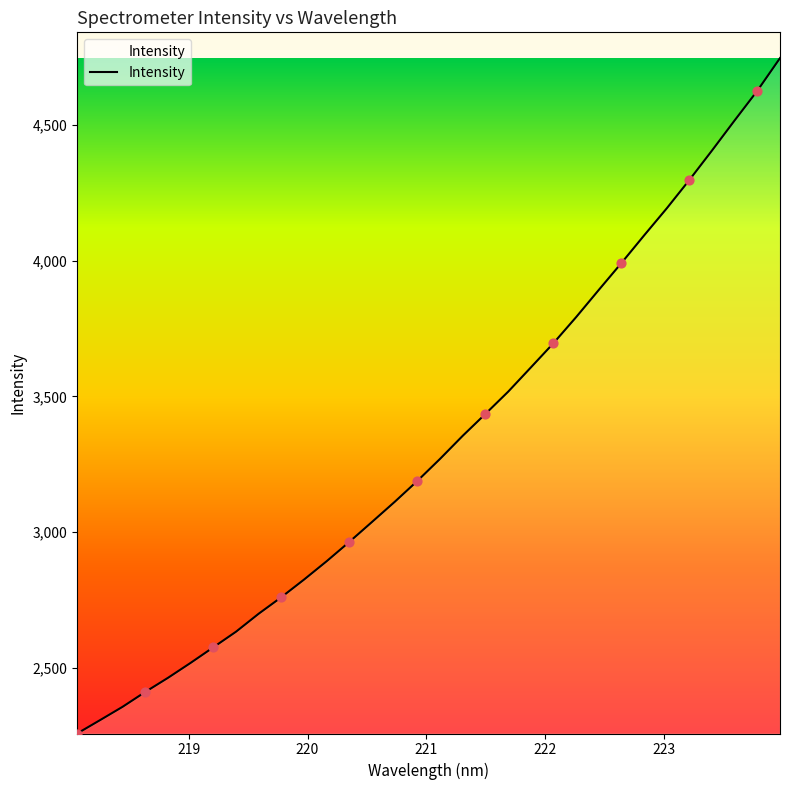

What is the difference between the maximum and minimum values?

2488.0